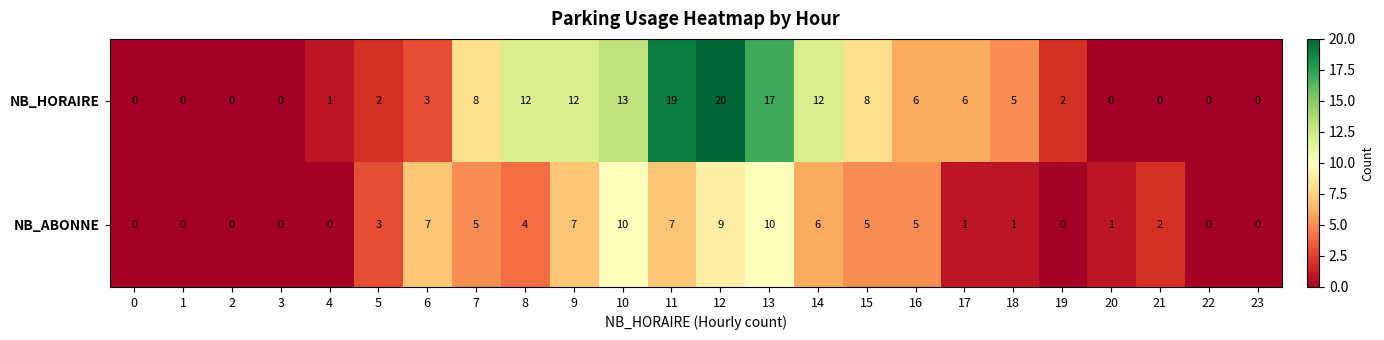

What is the difference between the maximum and minimum values in the NB_HORAIRE series?

20